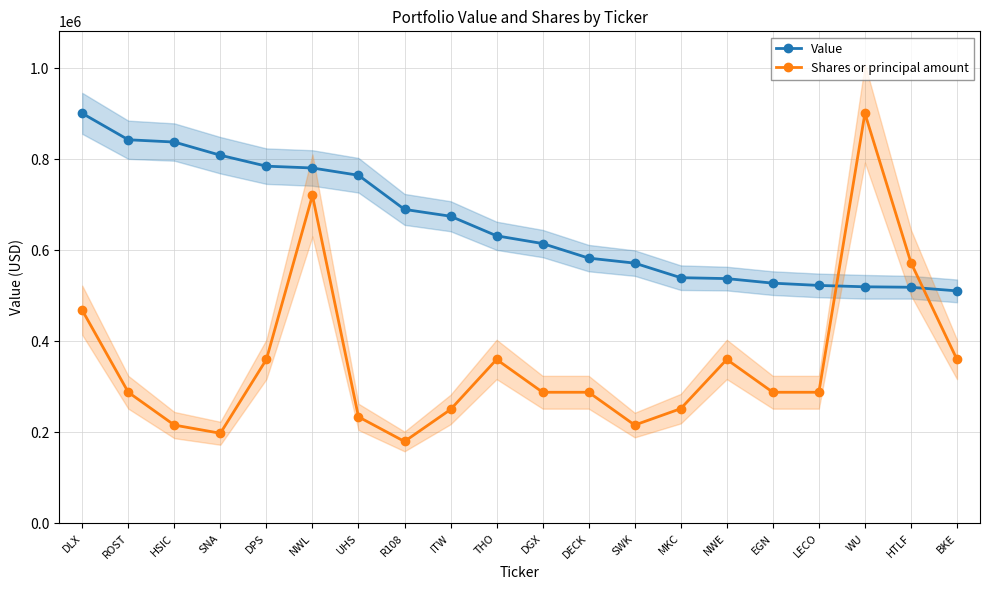

Which series has the largest range (max minus min)?

Shares or principal amount